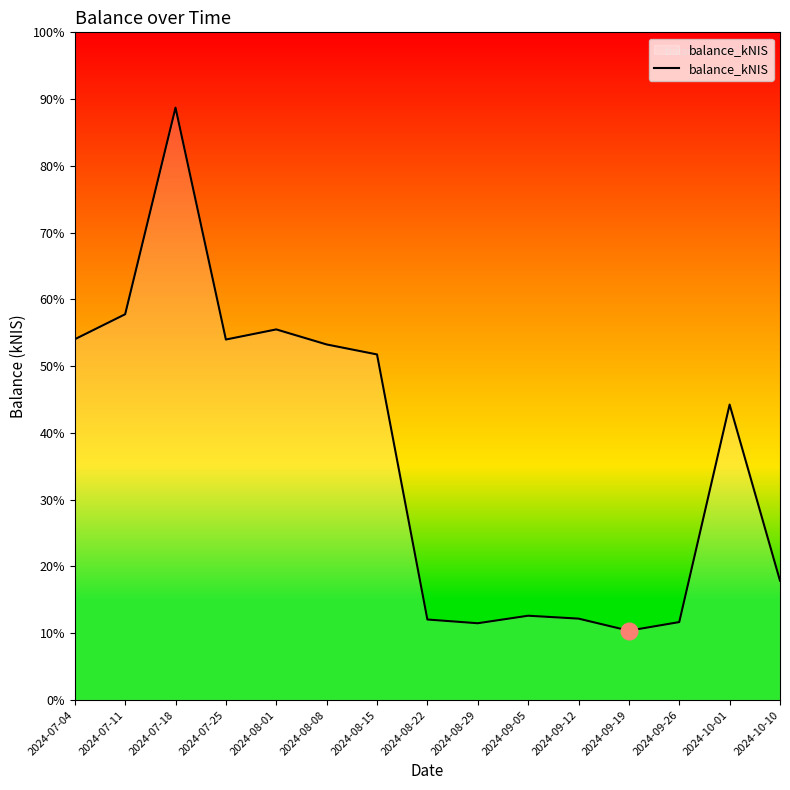

Does the chart have visible grid lines?

No